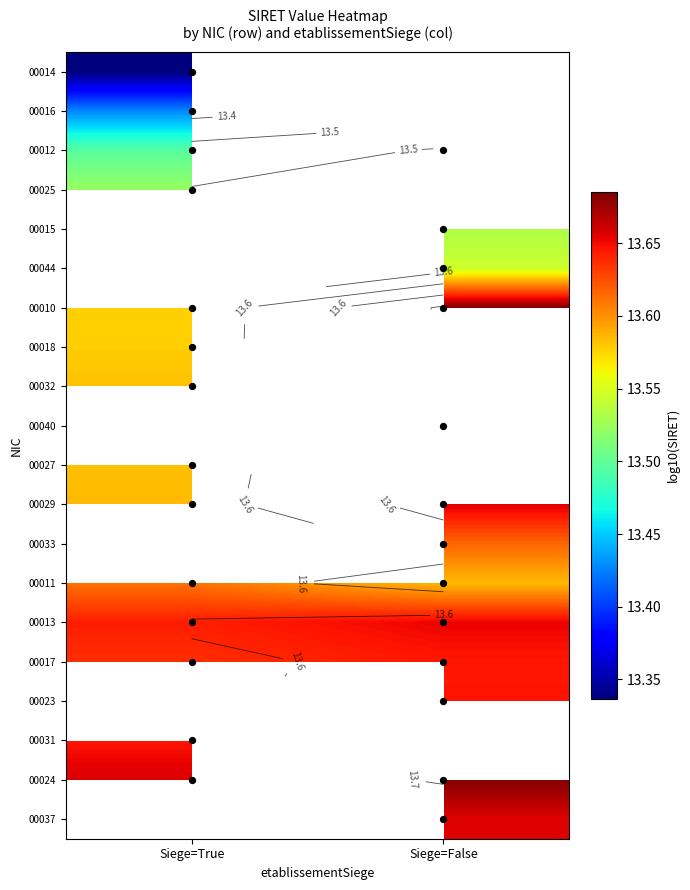

Which label corresponds to the largest value in the chart?

Siege=False